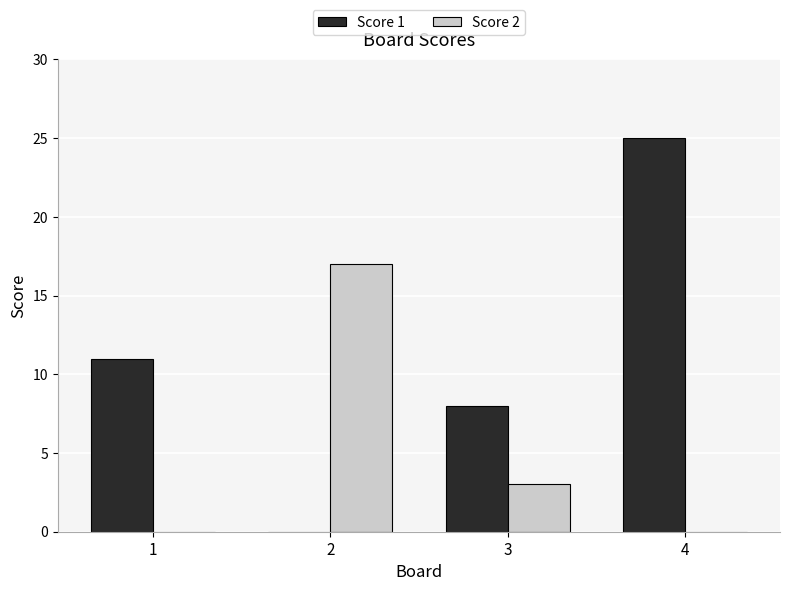

At which label is Score 1 closest to 12?

1